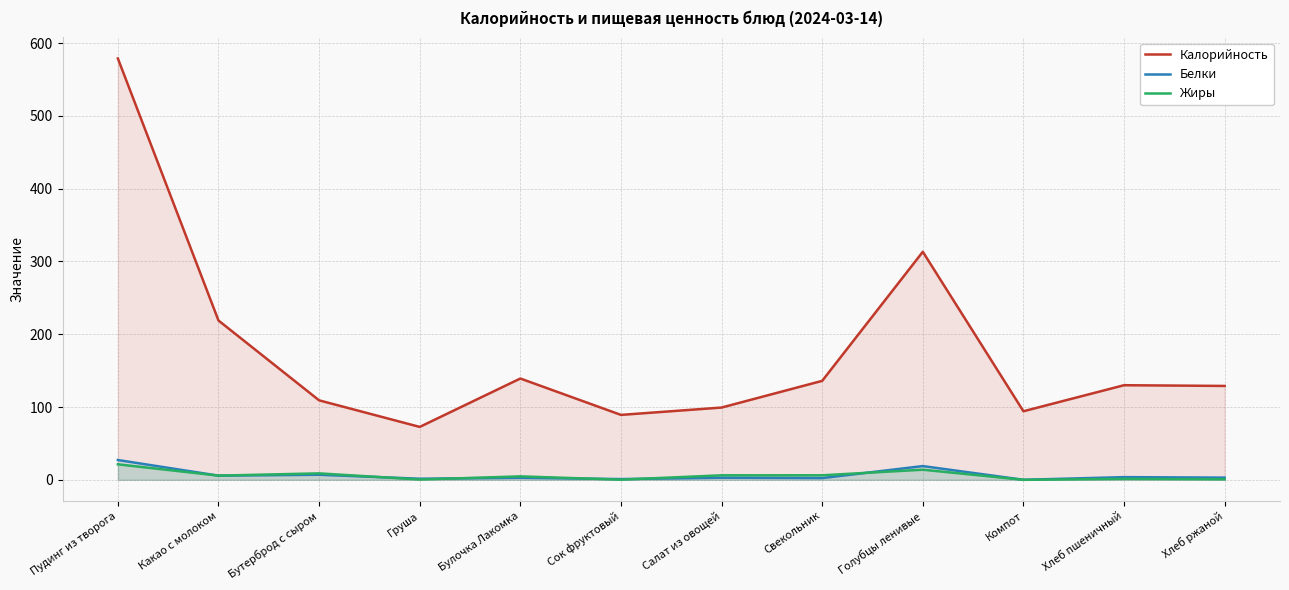

What is the difference between the maximum and minimum values in the Жиры series?

21.3